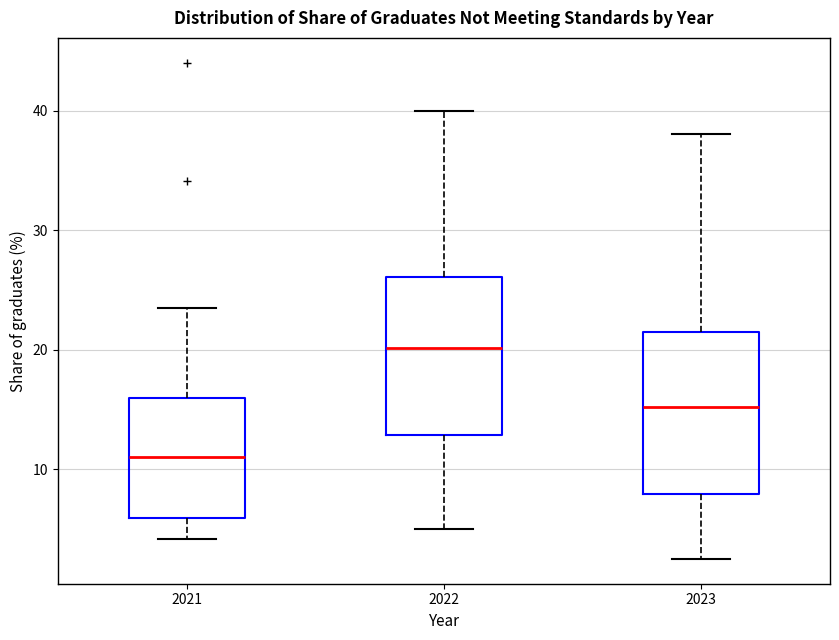

Reading left to right, transcribe this box plot: for each box, give where its median line is, the range the box spans, and where its two whiskers end, as read against the y-axis. The values are not printed on the chart, so give them approximately, as read against the axis.

2021: median 11, box 6 to 16, whiskers 4 to 24
2022: median 20, box 13 to 26, whiskers 5 to 40
2023: median 15, box 8 to 22, whiskers 3 to 38